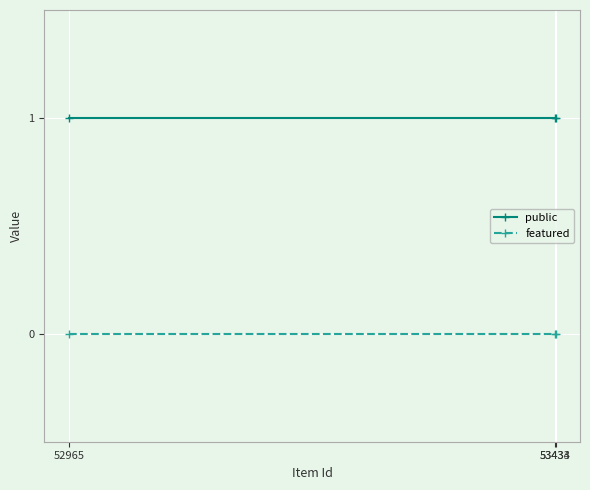

What value does the public series have at 52965?

1